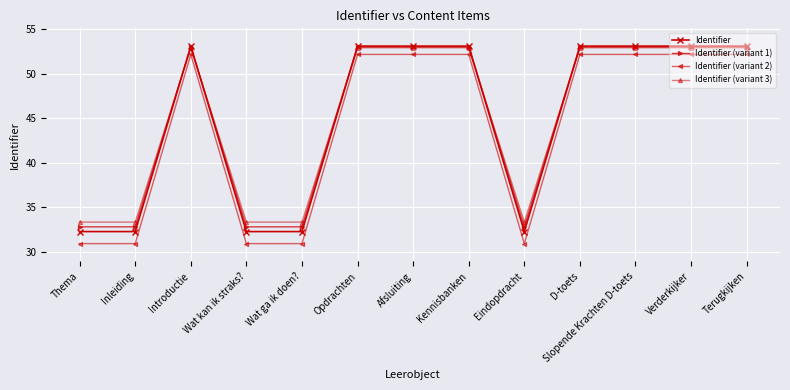

The value of Identifier (variant 2) at D-toets is 52.2. True or false?

True